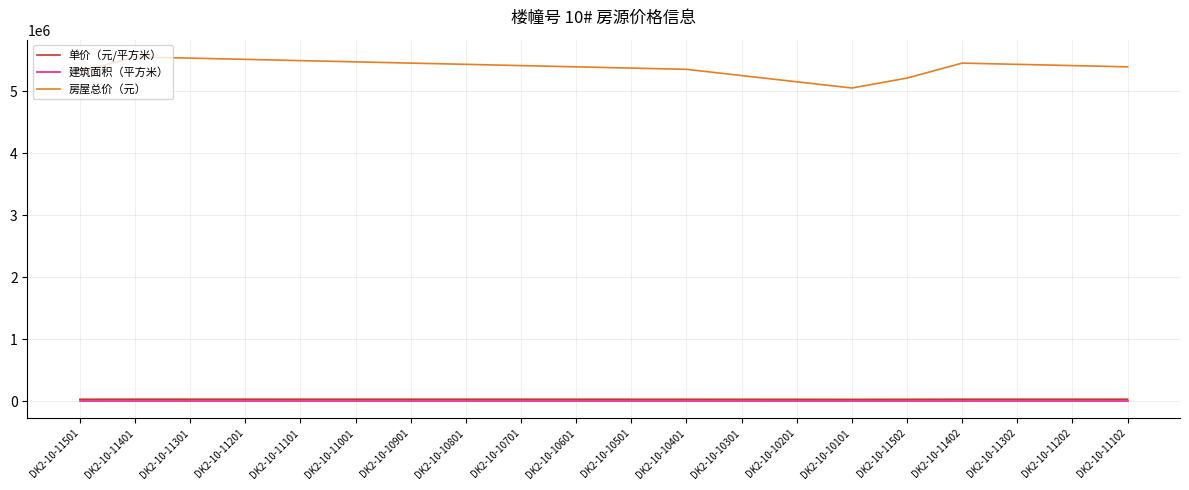

At which label does 单价（元/平方米） first exceed 28771?

DK2-10-11401